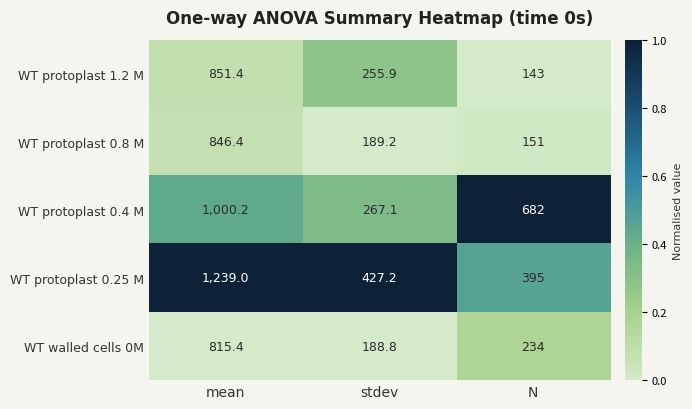

At which category is the sum across all series the highest?

mean